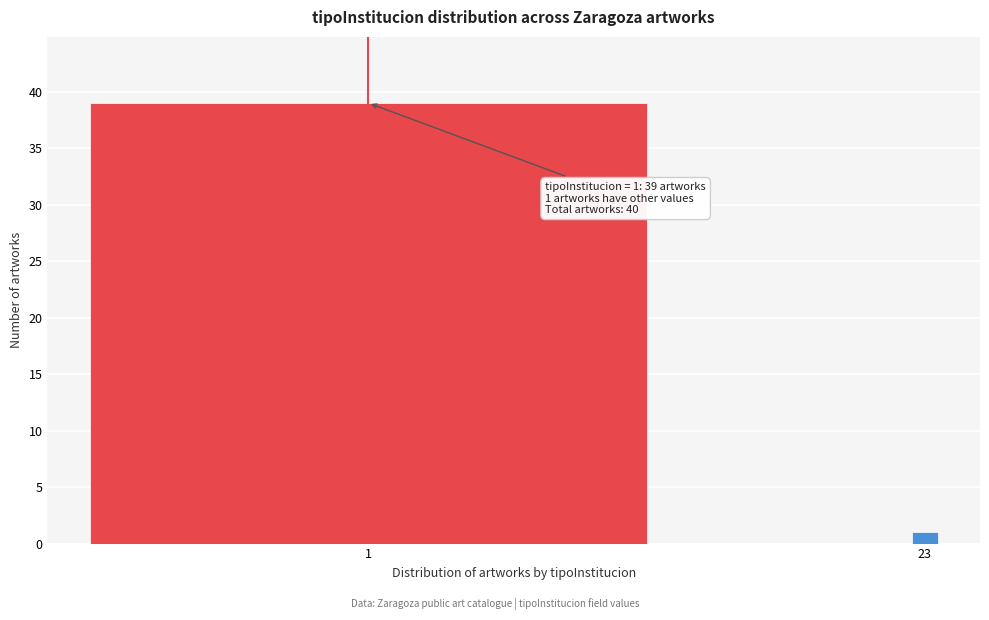

Reading left to right, what are all the values shown in this chart?

39	1